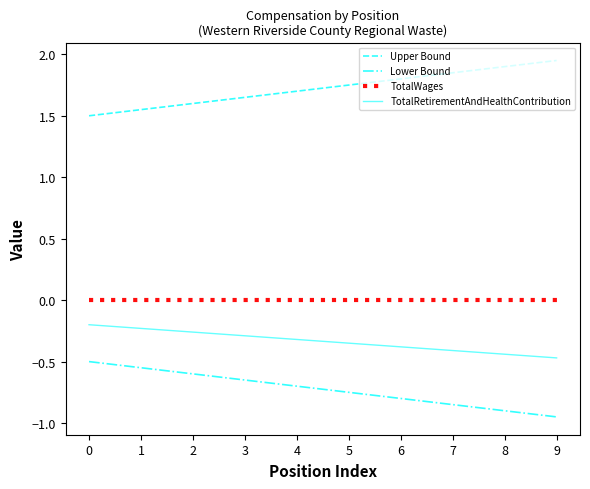

True or false: TotalWages and Lower Bound cross at least once.

False